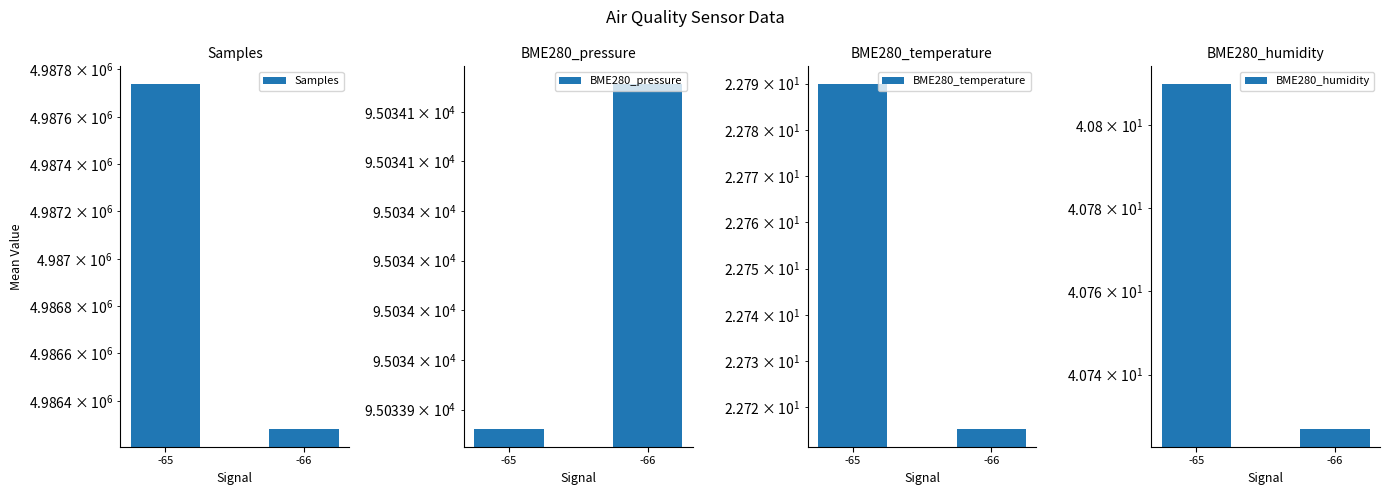

What are all the series names shown in the legend?

Samples, BME280_pressure, BME280_temperature, BME280_humidity